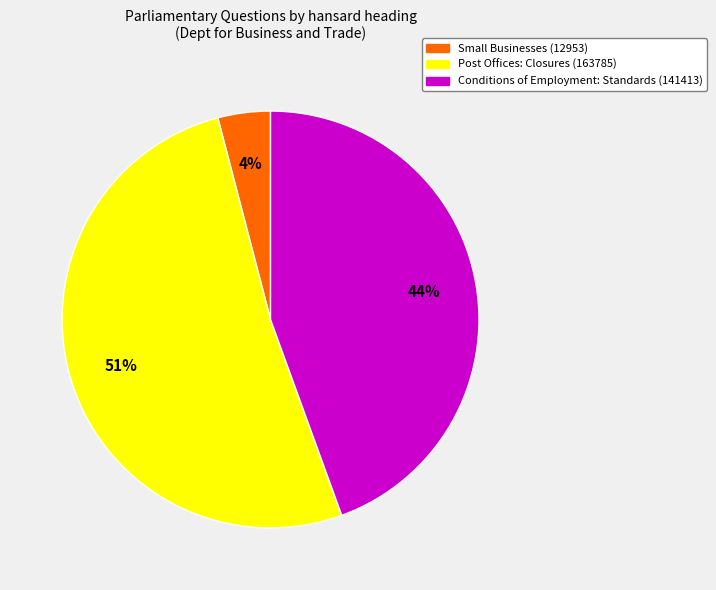

The Post Offices: Closures (163785) slice represents 51% of the pie. True or false?

True